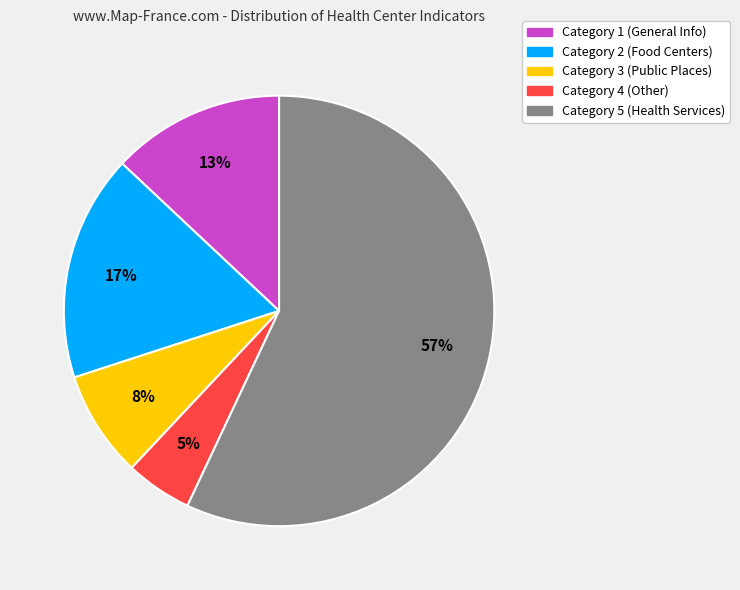

Is there a majority slice in this chart?

Yes